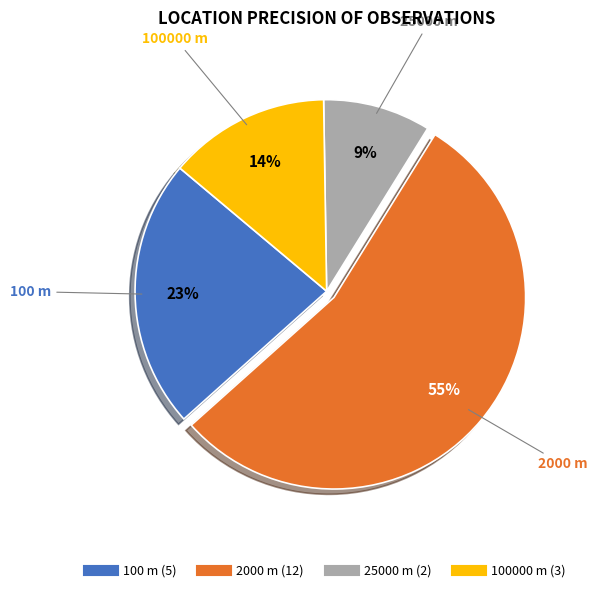

Is there any slice that represents more than half of the pie?

Yes